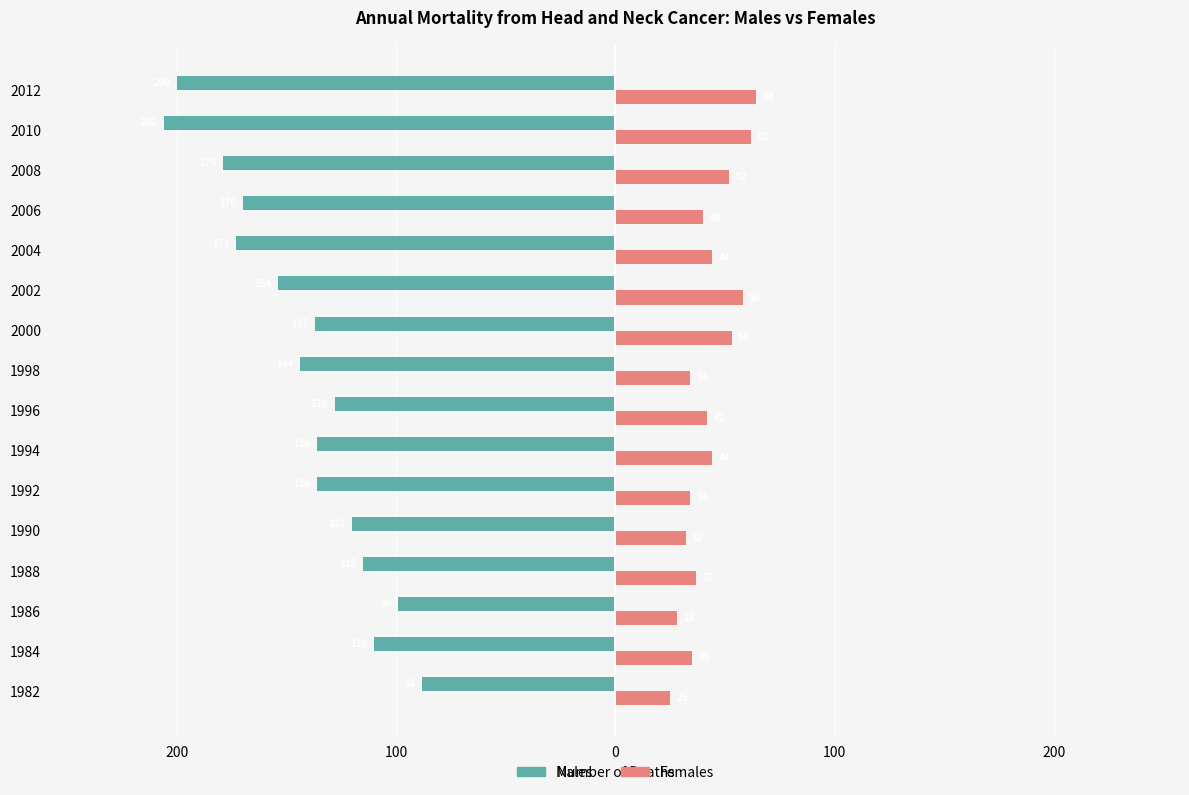

Reading right to left, transcribe all the data shown in this chart.

Males: -200	-206	-179	-170	-173	-154	-137	-144	-128	-136	-136	-120	-115	-99	-110	-88
Females: 64	62	52	40	44	58	53	34	42	44	34	32	37	28	35	25